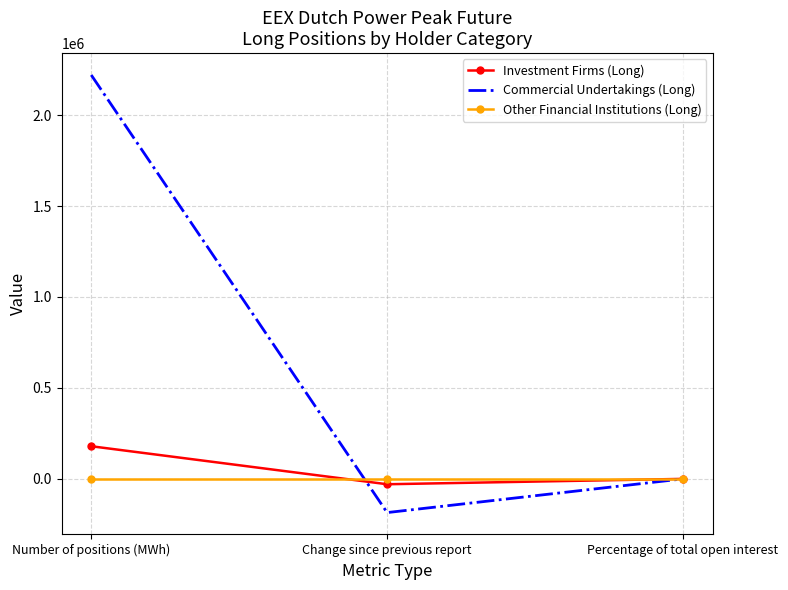

What is the spread (max minus min) of values at Number of positions (MWh)?

2220252.0